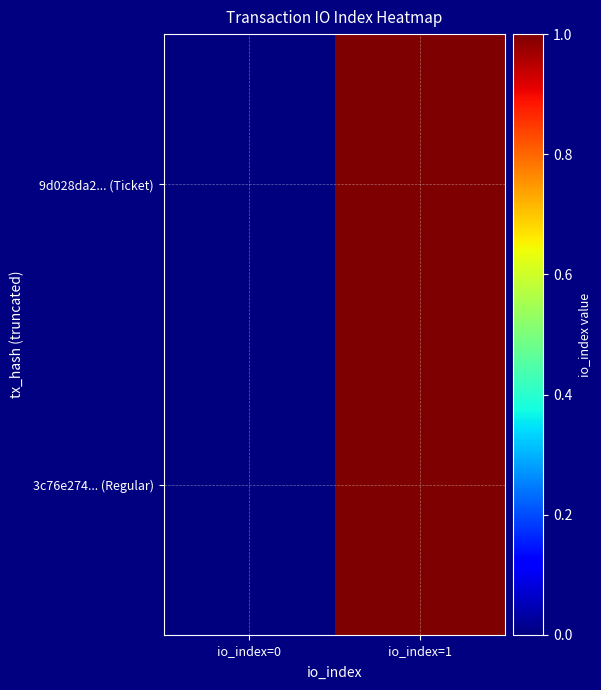

Reading left to right, what are all the values shown in this chart?

9d028da2... (Ticket): io_index=0=0	io_index=1=1
3c76e274... (Regular): io_index=0=0	io_index=1=1